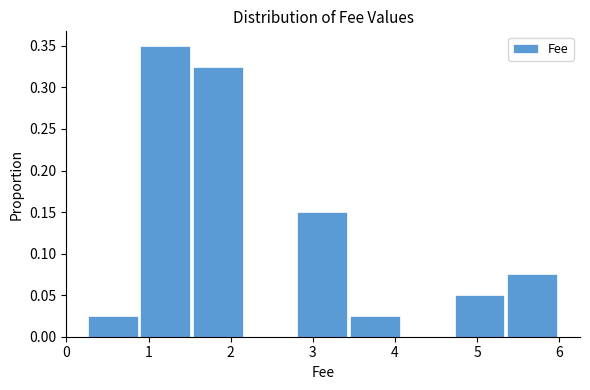

How tall is the bar that spans 3.5 to 4.1 on the x-axis? Neither the bar edges nor the heights are printed on the chart, so give them approximately, as read against the axes.

0.025